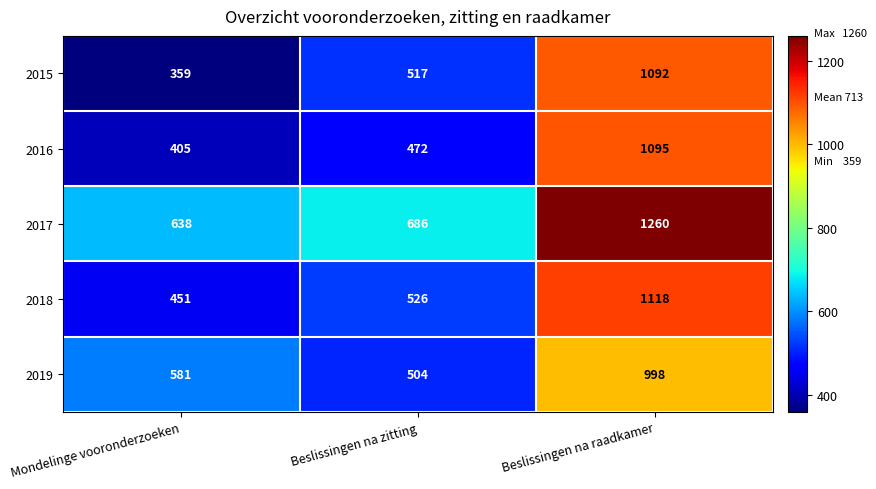

The value of 2018 at Beslissingen na zitting is 526. True or false?

True